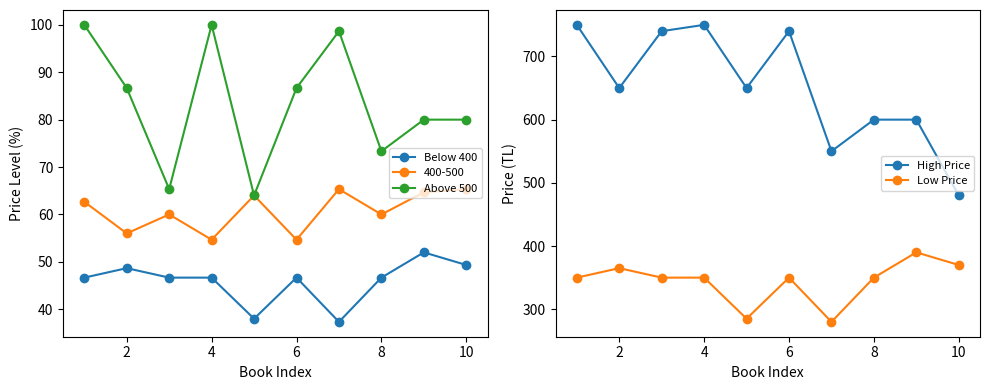

True or false: 400-500 and Below 400 intersect in this chart.

False